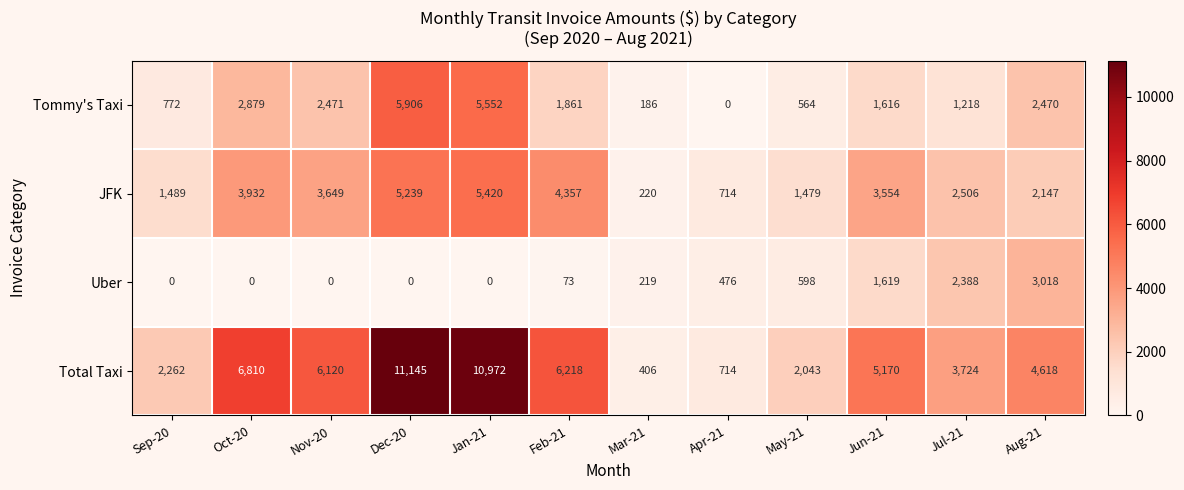

True or false: Tommy's Taxi has a value of 186 at Mar-21.

True